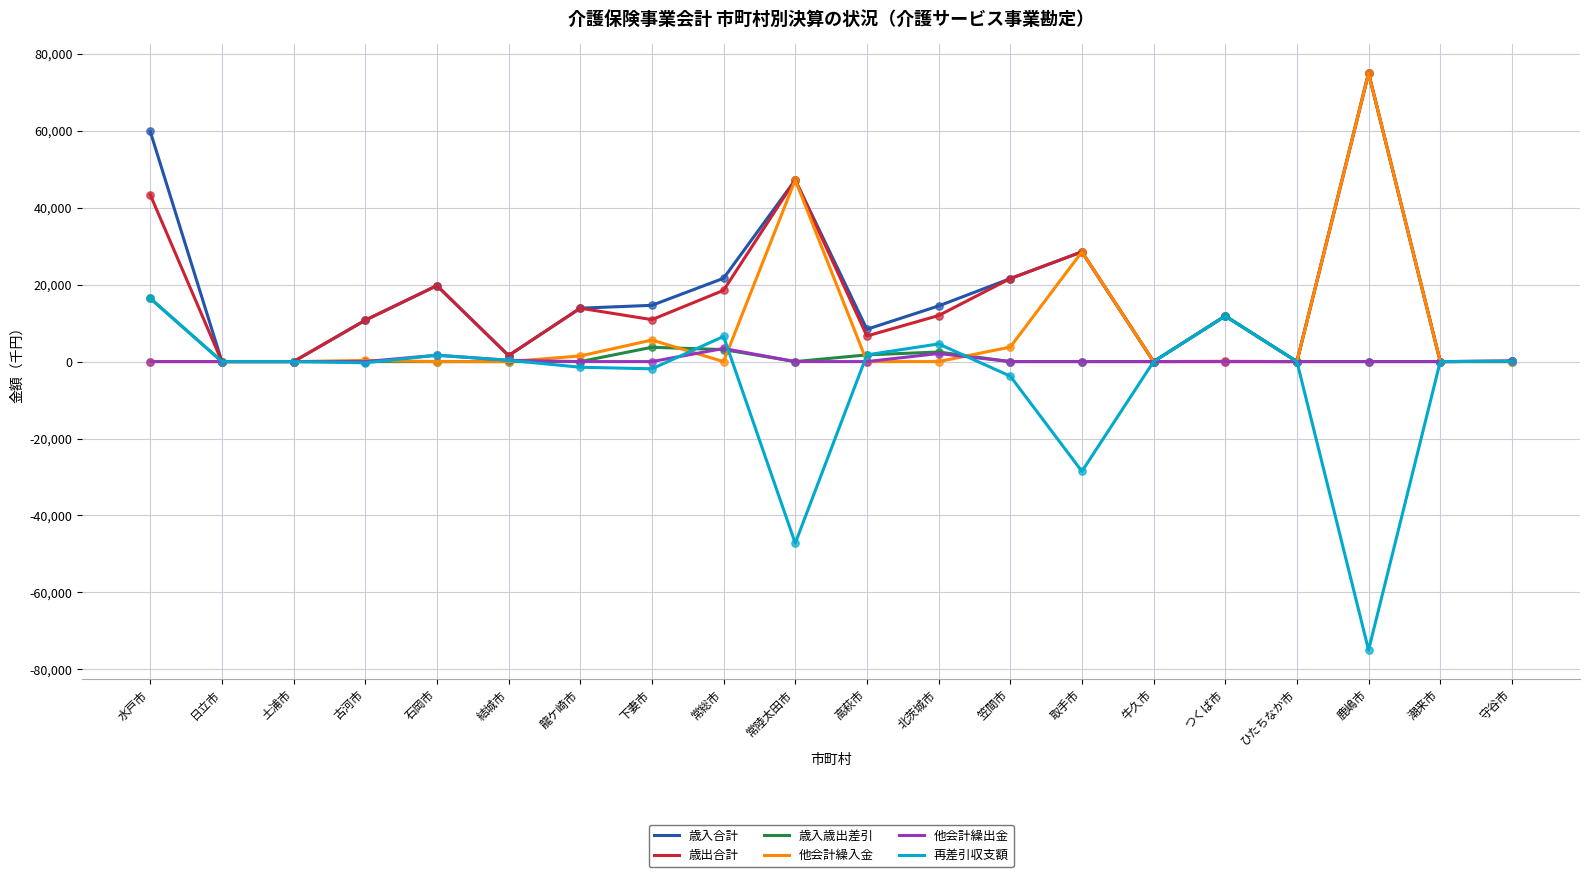

Which series has the widest spread of values?

再差引収支額